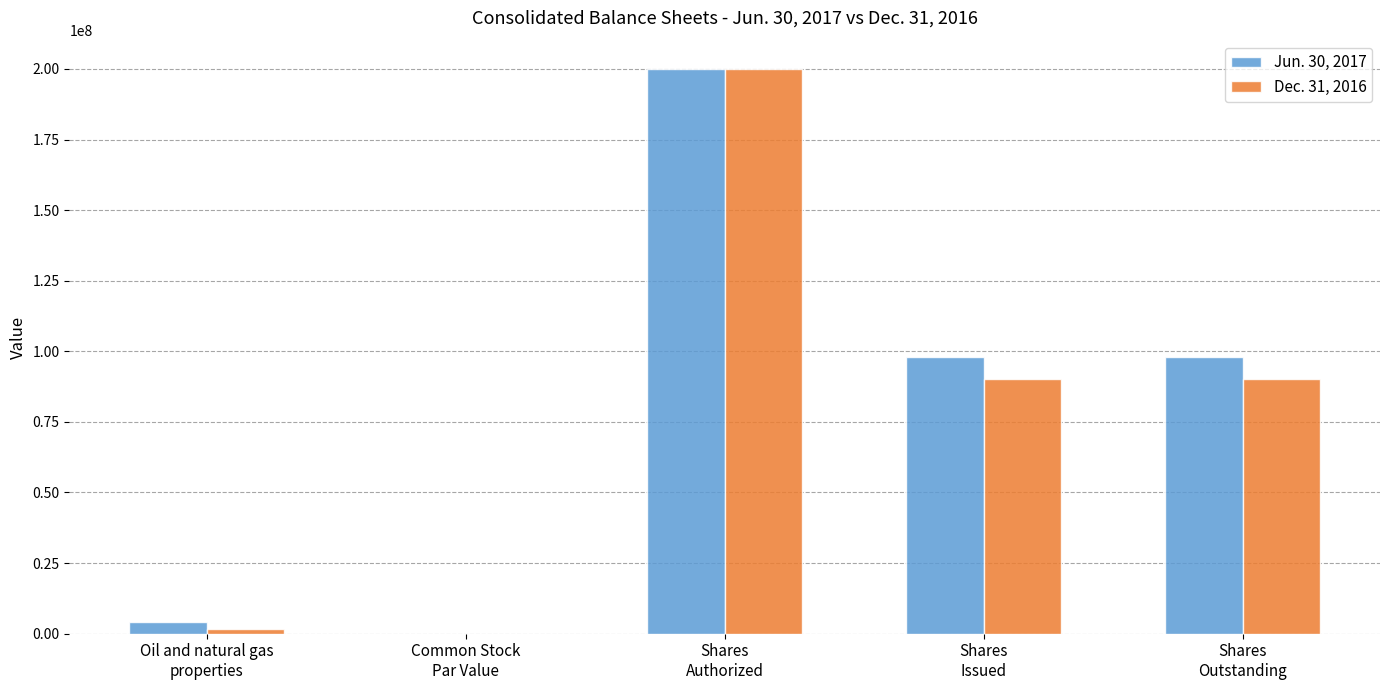

What is the sum of all Jun. 30, 2017 values?

400266142.0